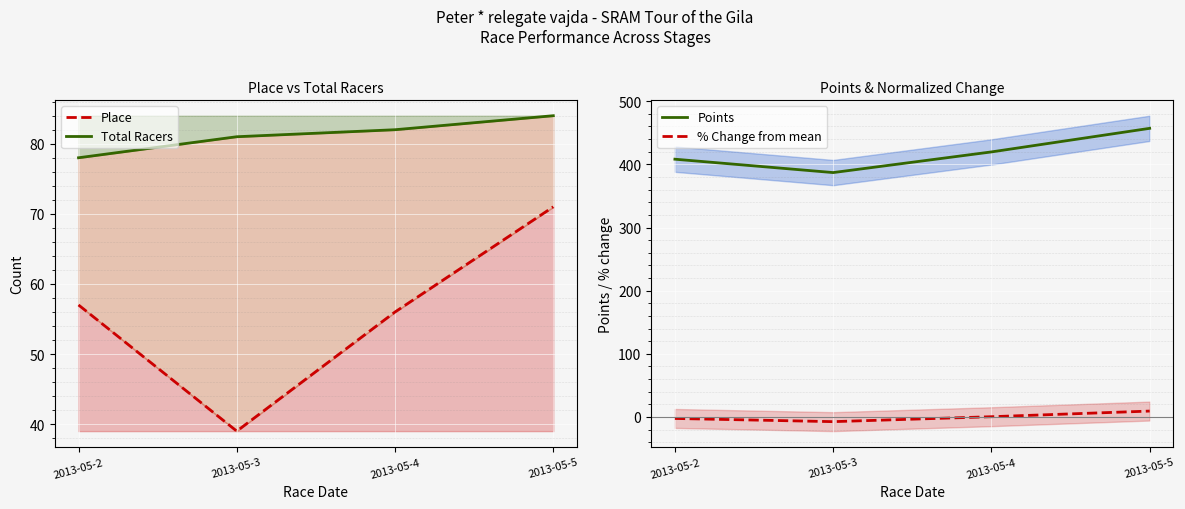

Which category has the highest value in the Place series?

2013-05-5